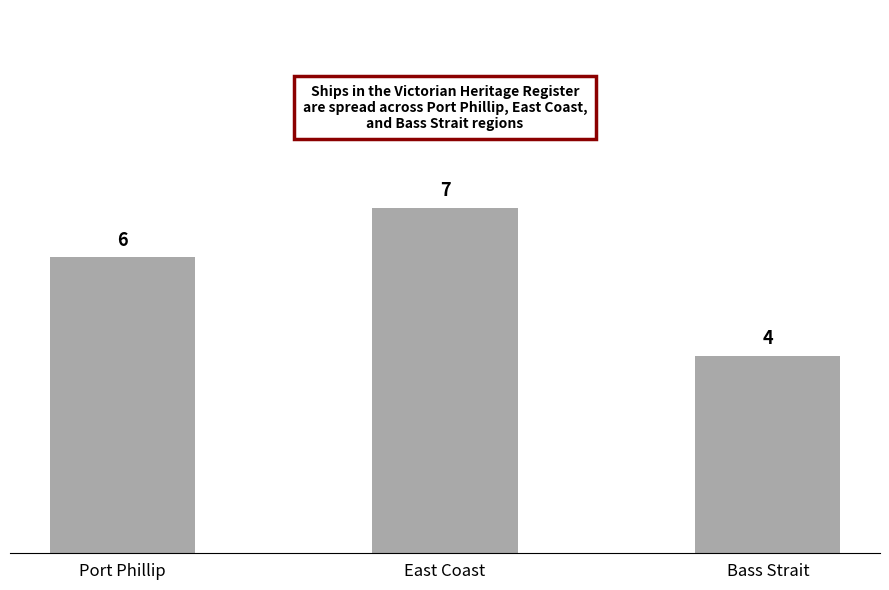

At which category does the chart reach its minimum across all series?

Bass Strait